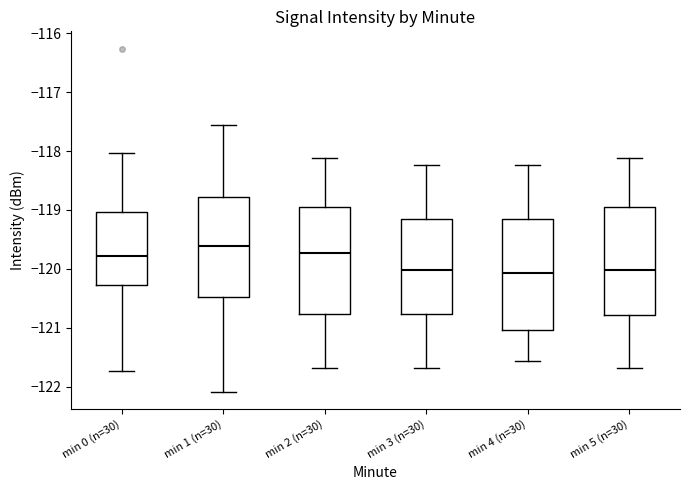

Reading left to right, transcribe this box plot: for each box, give where its median line is, the range the box spans, and where its two whiskers end, as read against the y-axis. The values are not printed on the chart, so give them approximately, as read against the axis.

min 0 (n=30): median -119.8, box -120.3 to -119.0, whiskers -121.7 to -118.0
min 1 (n=30): median -119.6, box -120.5 to -118.8, whiskers -122.1 to -117.6
min 2 (n=30): median -119.7, box -120.8 to -119.0, whiskers -121.7 to -118.1
min 3 (n=30): median -120.0, box -120.8 to -119.2, whiskers -121.7 to -118.2
min 4 (n=30): median -120.1, box -121.0 to -119.2, whiskers -121.6 to -118.2
min 5 (n=30): median -120.0, box -120.8 to -119.0, whiskers -121.7 to -118.1